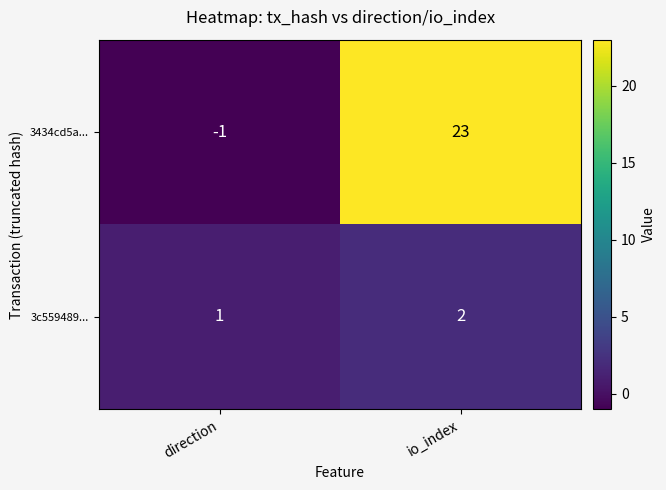

List the series in order of their peak value, lowest first.

3c559489..., 3434cd5a...